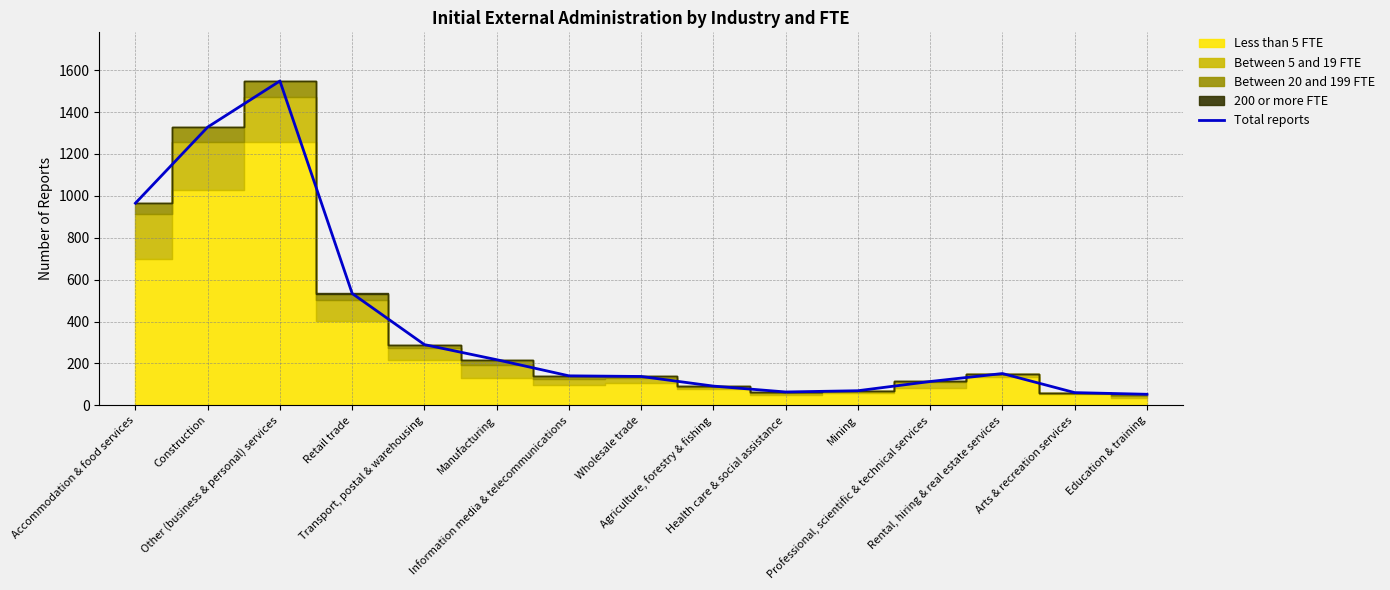

What is the sum of all values?

5768